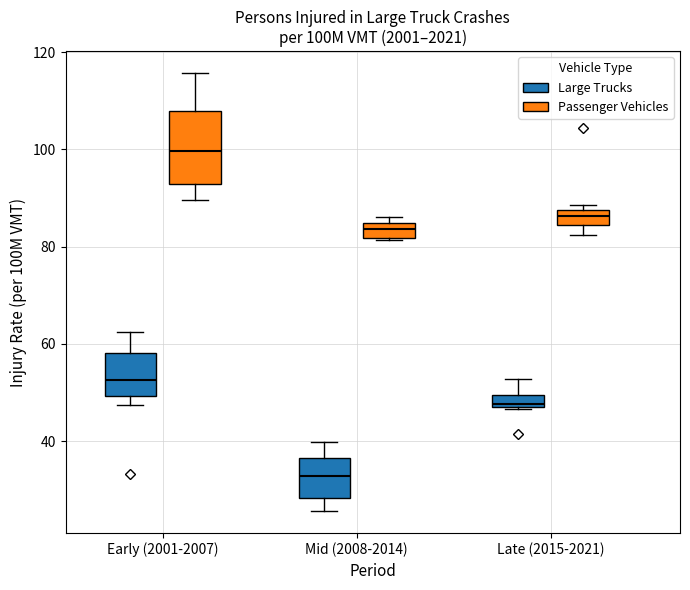

Which box's median line is the lowest?

Mid (2008-2014) (Large Trucks)